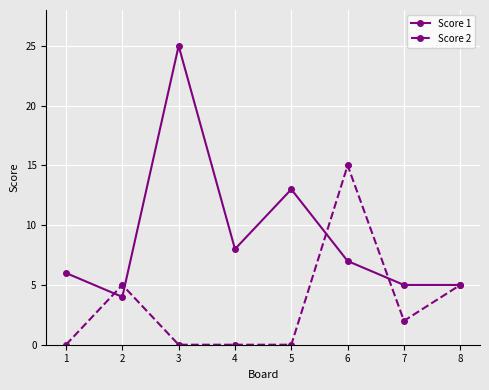

Which series has the largest total across all categories?

Score 1